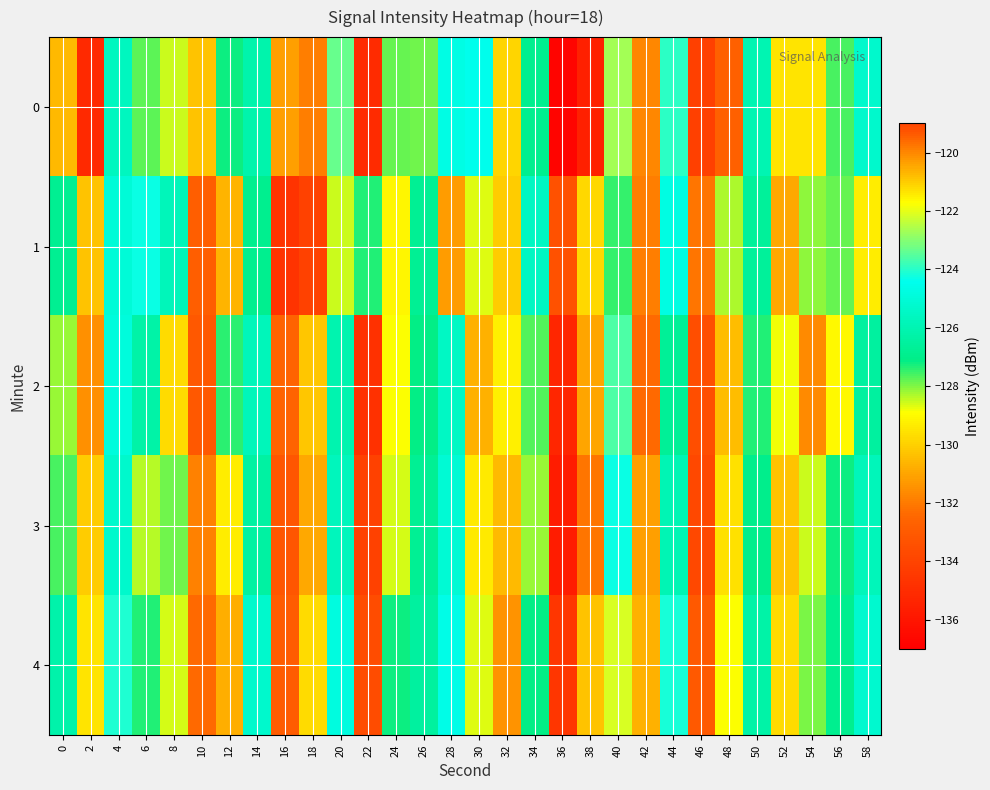

List the series in order of their peak value, lowest first.

3, 1, 2, 4, 0